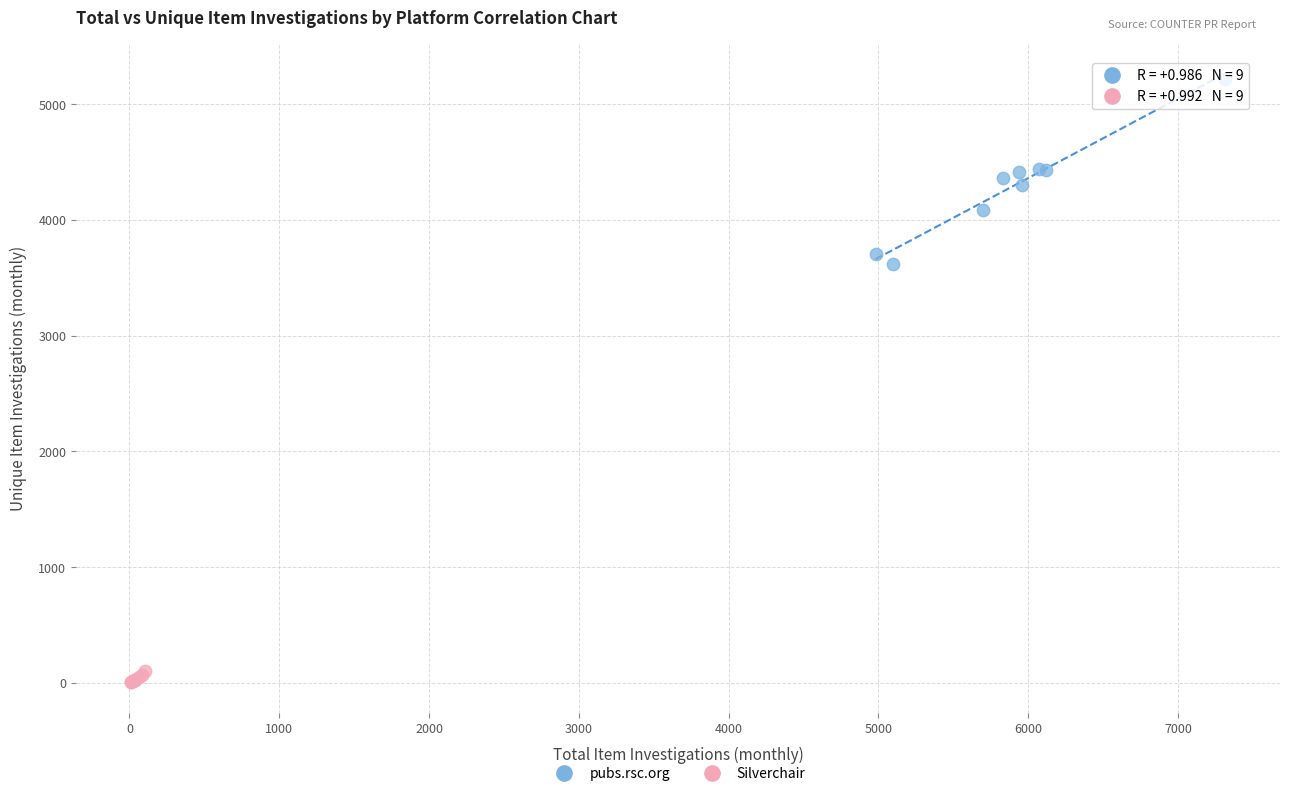

Which series contains the lowest Y value?

Silverchair